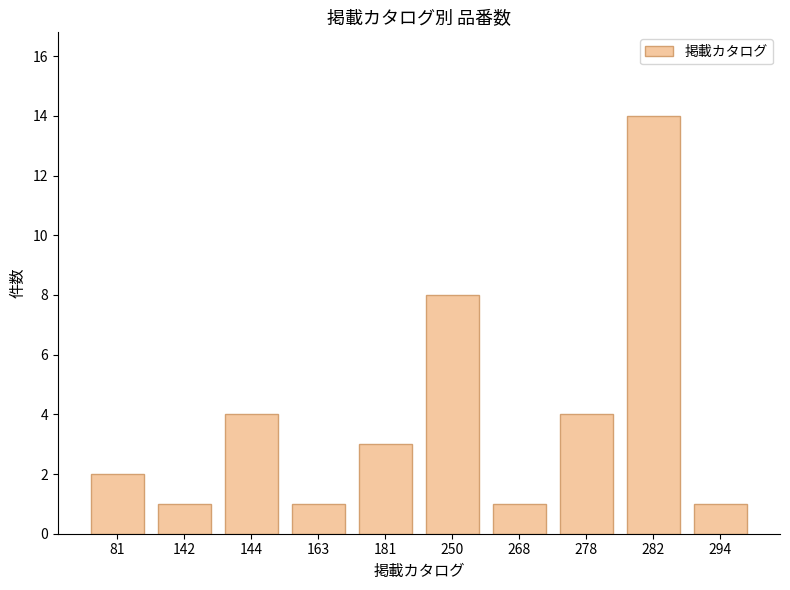

Where does the data first go above 3?

144